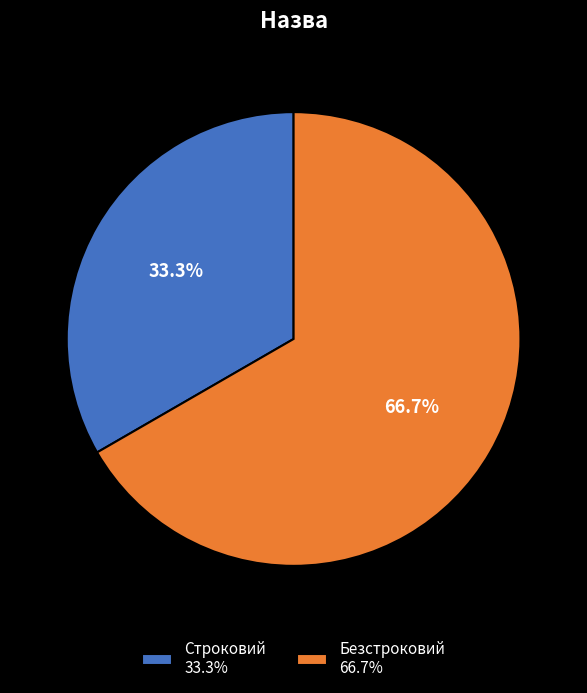

Which slice represents more than half of the pie?

Безстроковий